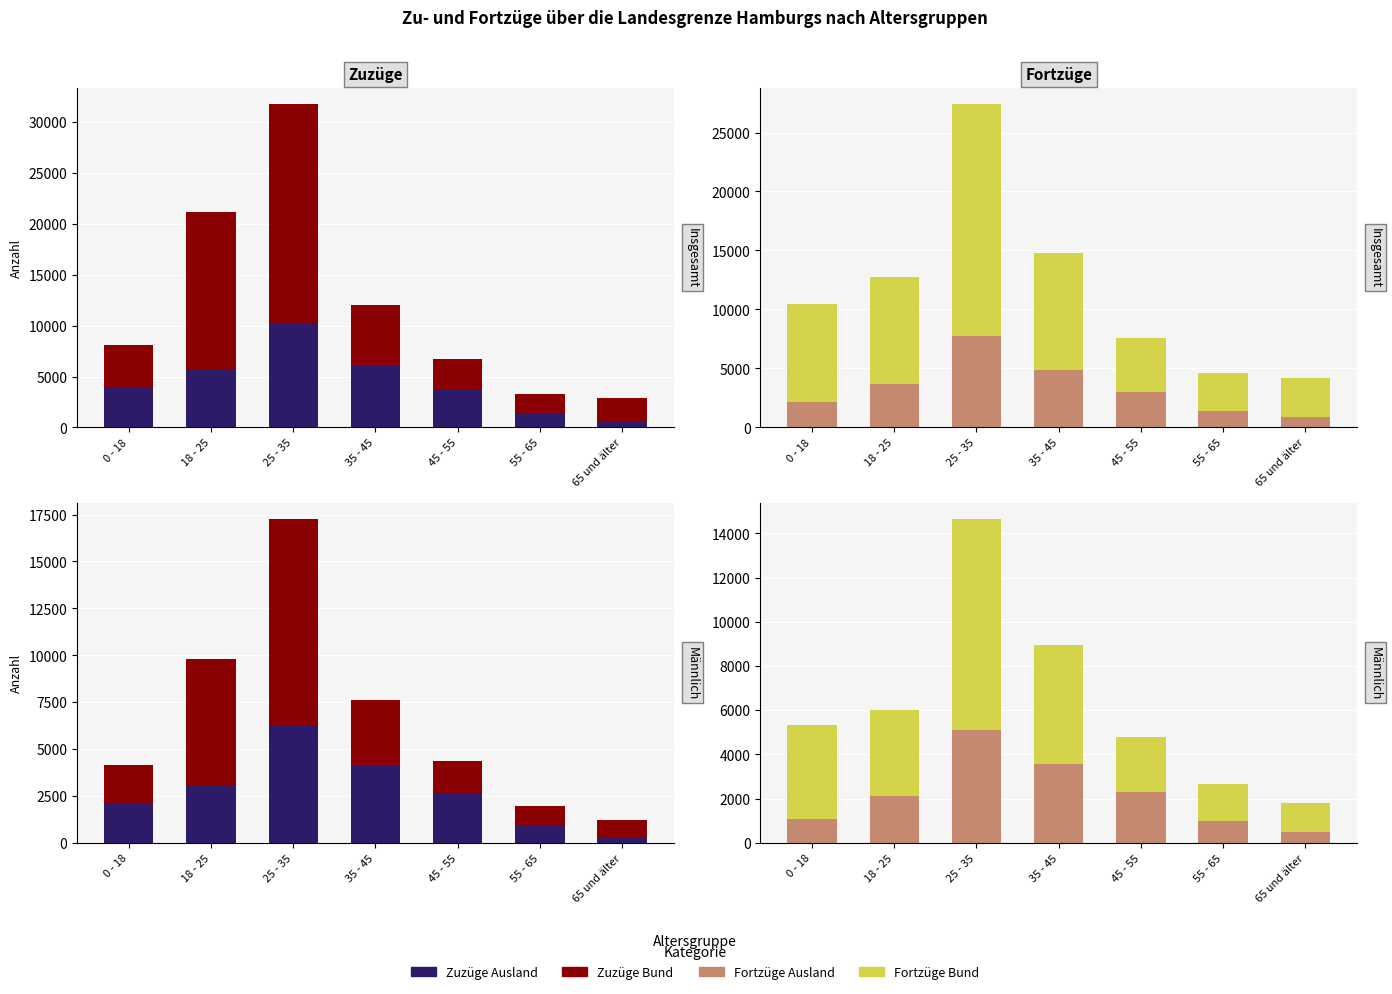

Is it true that Zuzüge Ausland equals 288 at 65 und älter?

True